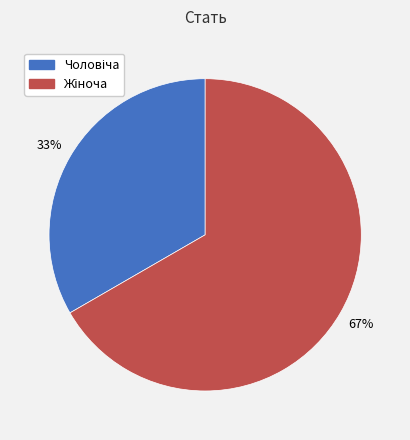

Does any single category account for the majority?

Yes